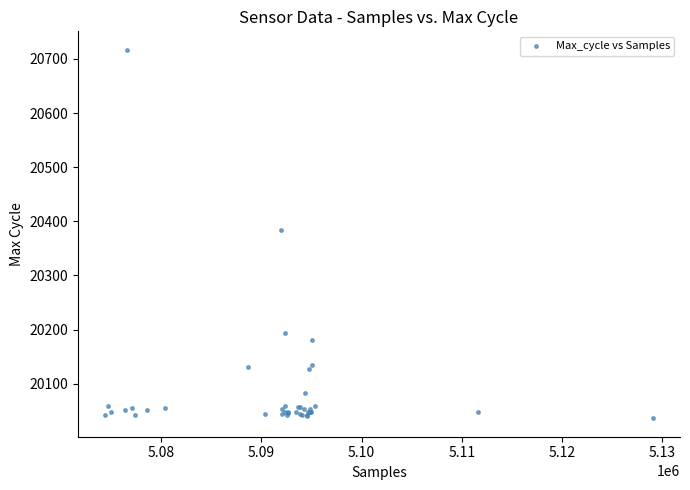

What Y value in the scatter plot is closest to 20376?

20384